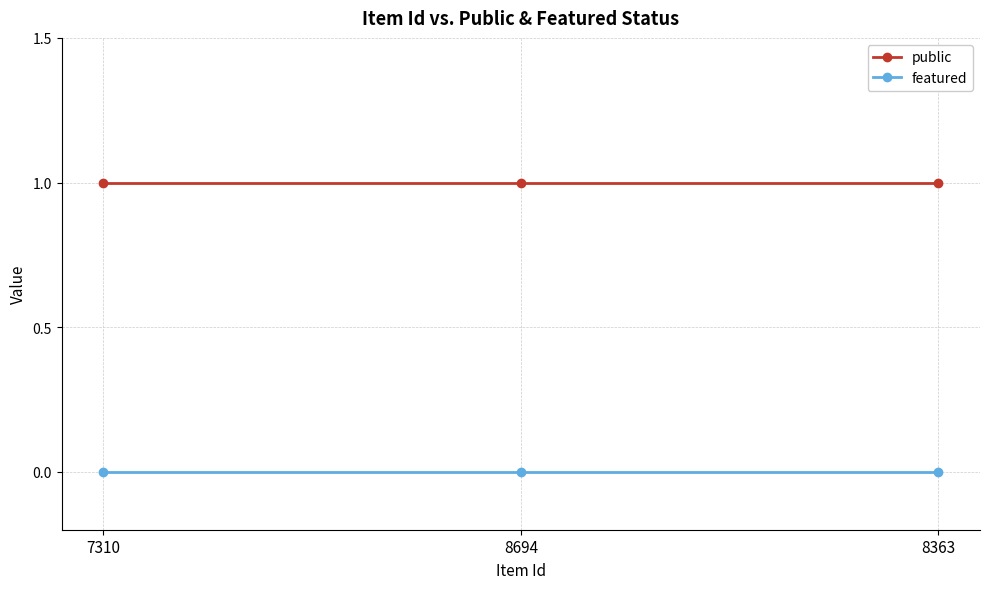

Which series has the largest total across all categories?

public